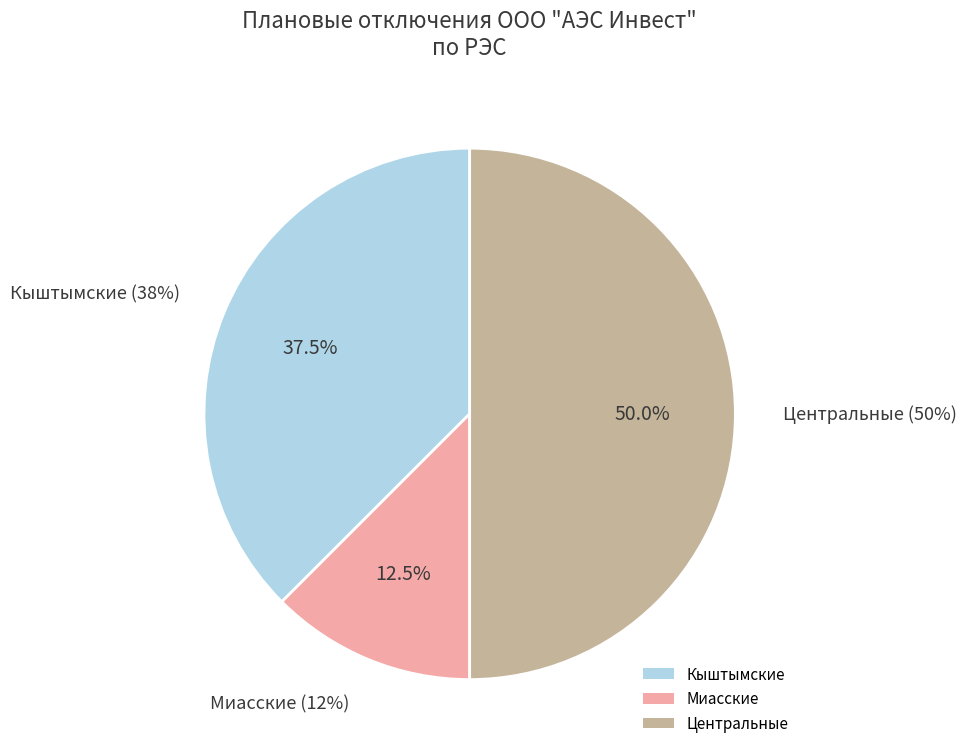

What is the largest slice in the pie chart?

Центральные